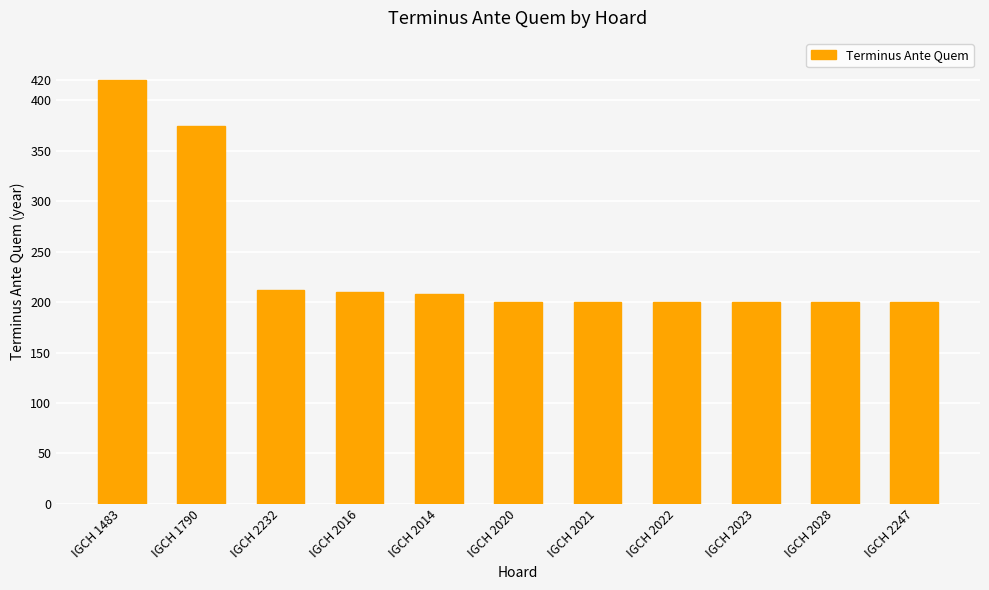

Are the bars horizontal?

No